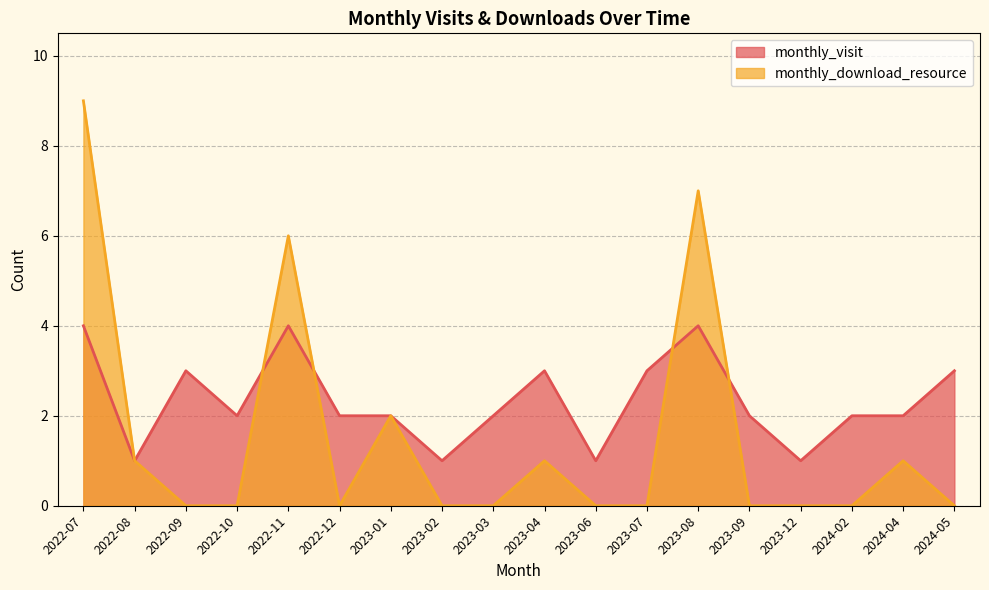

Between which two adjacent categories do monthly_download_resource and monthly_visit first intersect?

2022-10 and 2022-11